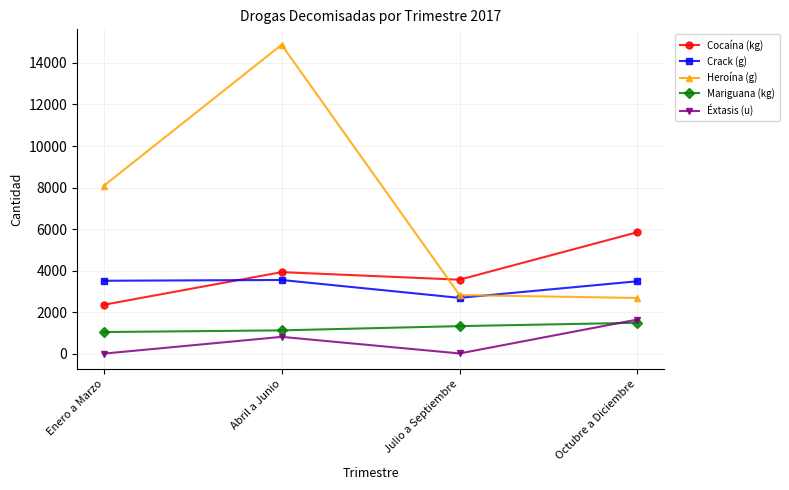

The Heroína (g) series shows 2690.2 at Octubre a Diciembre. True or false?

True